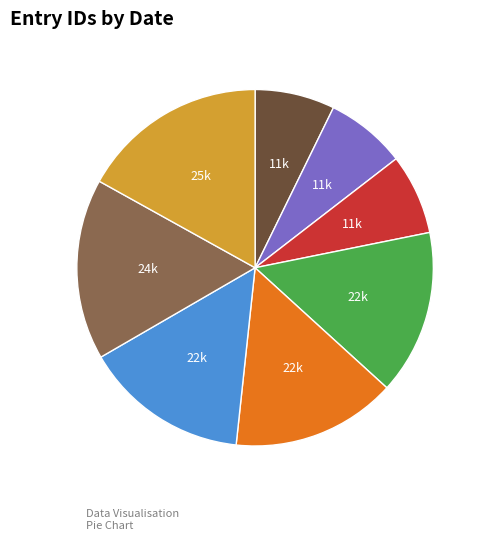

How many slices are in this pie chart?

8